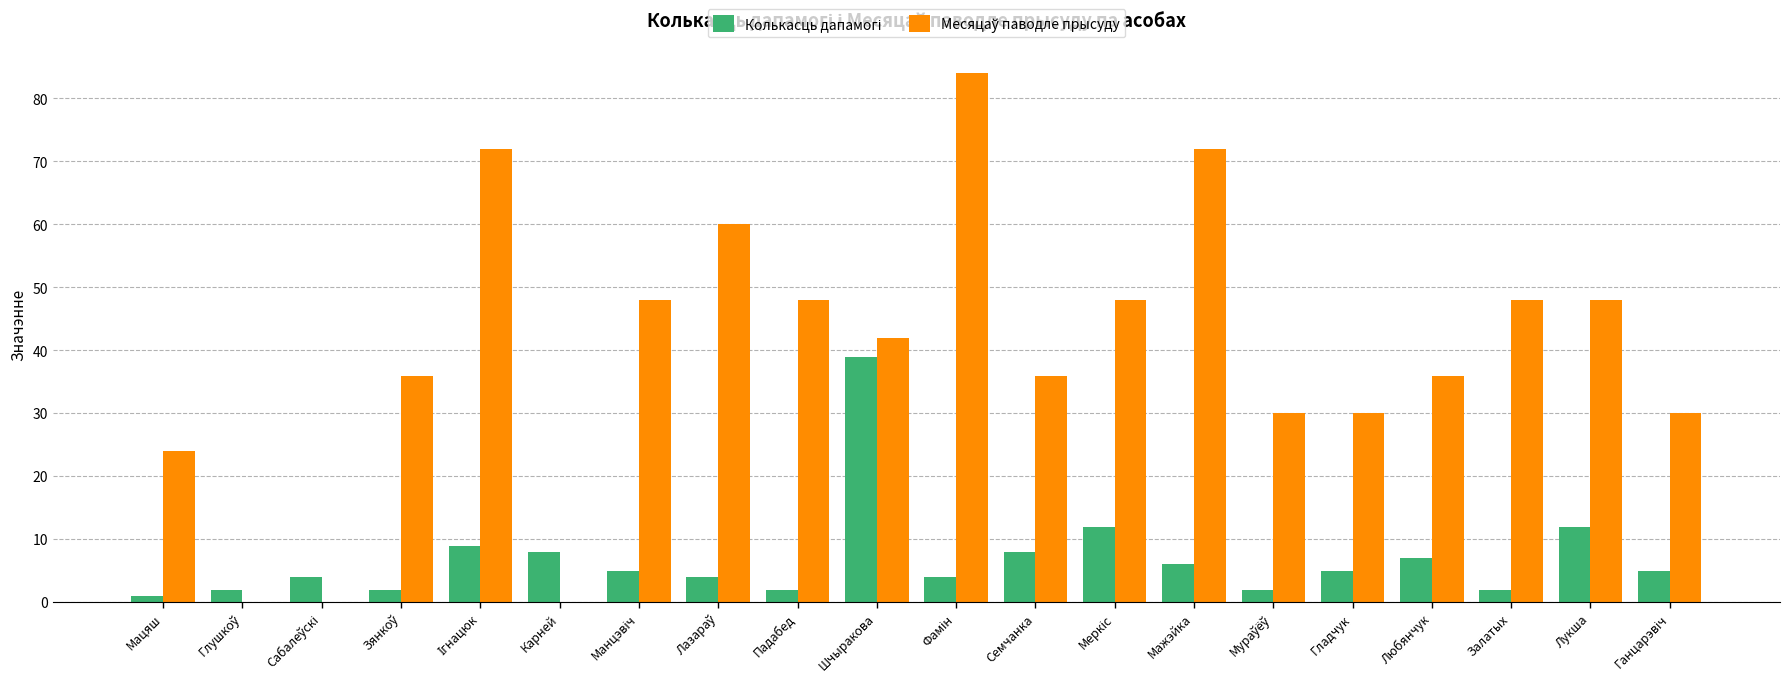

What is the total value across all series at Любянчук?

43